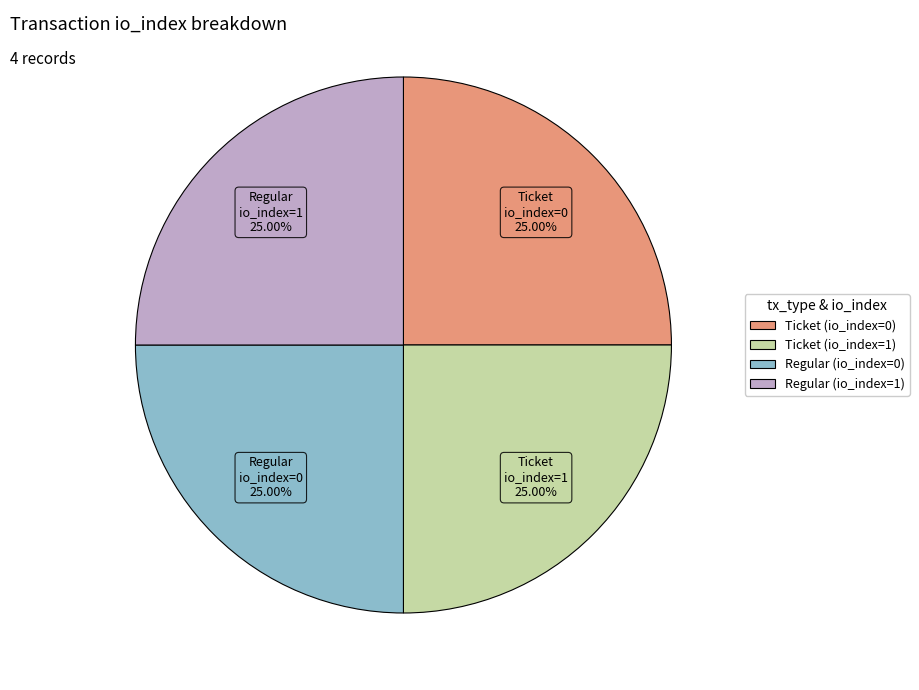

Is there any slice that represents more than half of the pie?

No